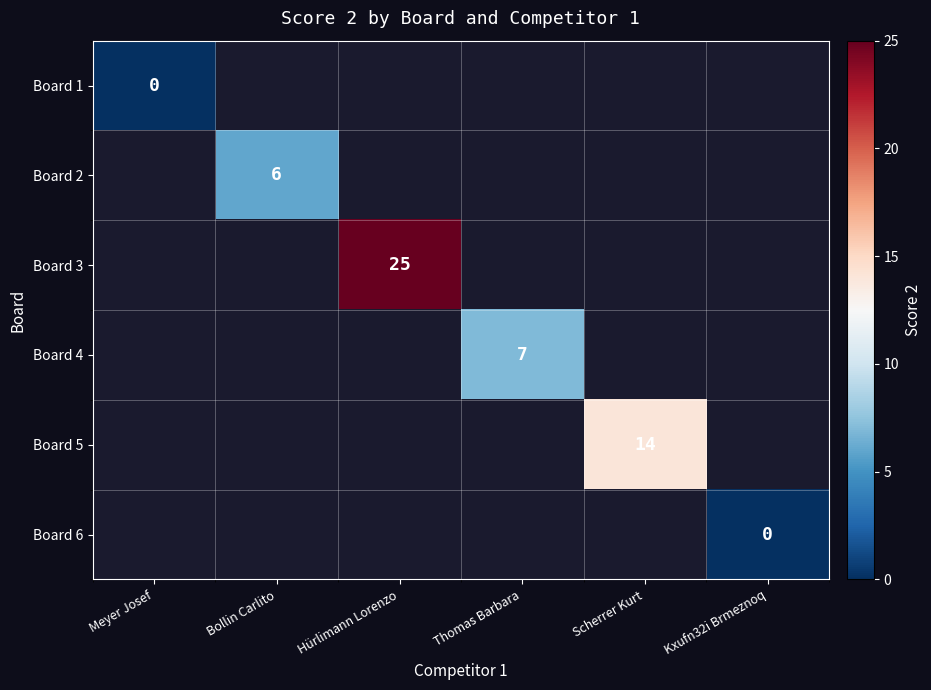

The Board 3 series shows 25 at Hürlimann Lorenzo. True or false?

True